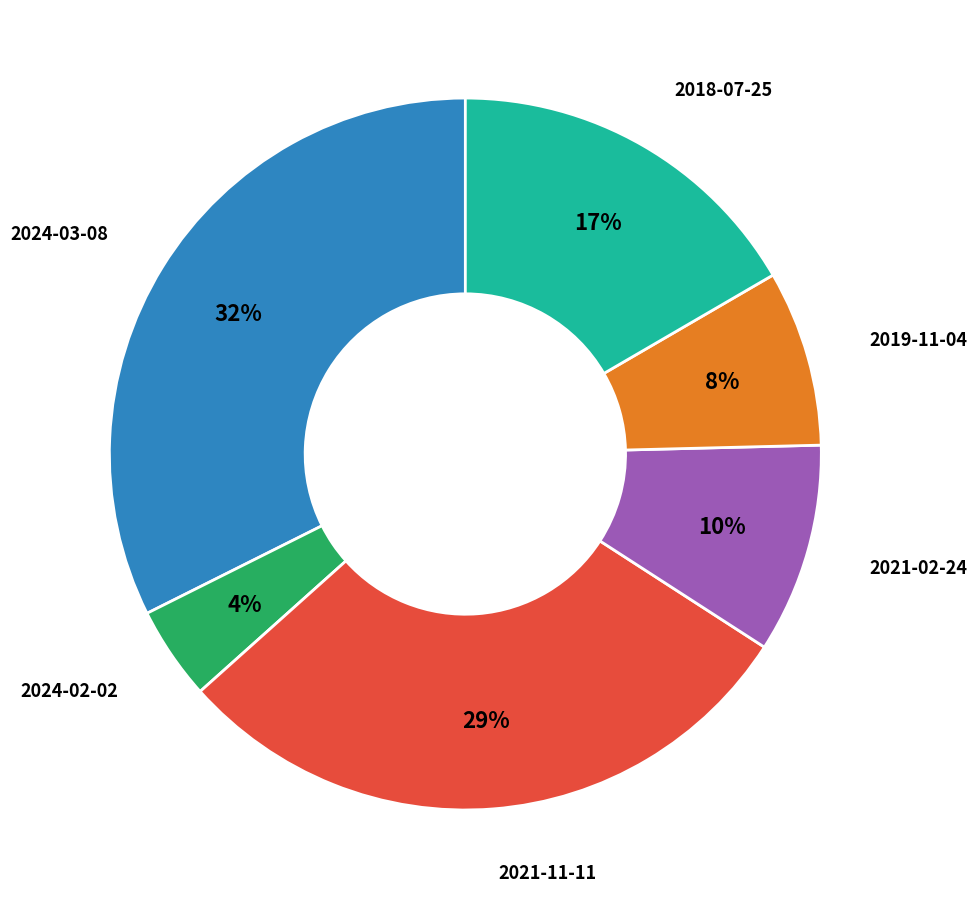

Does any single category account for the majority?

No